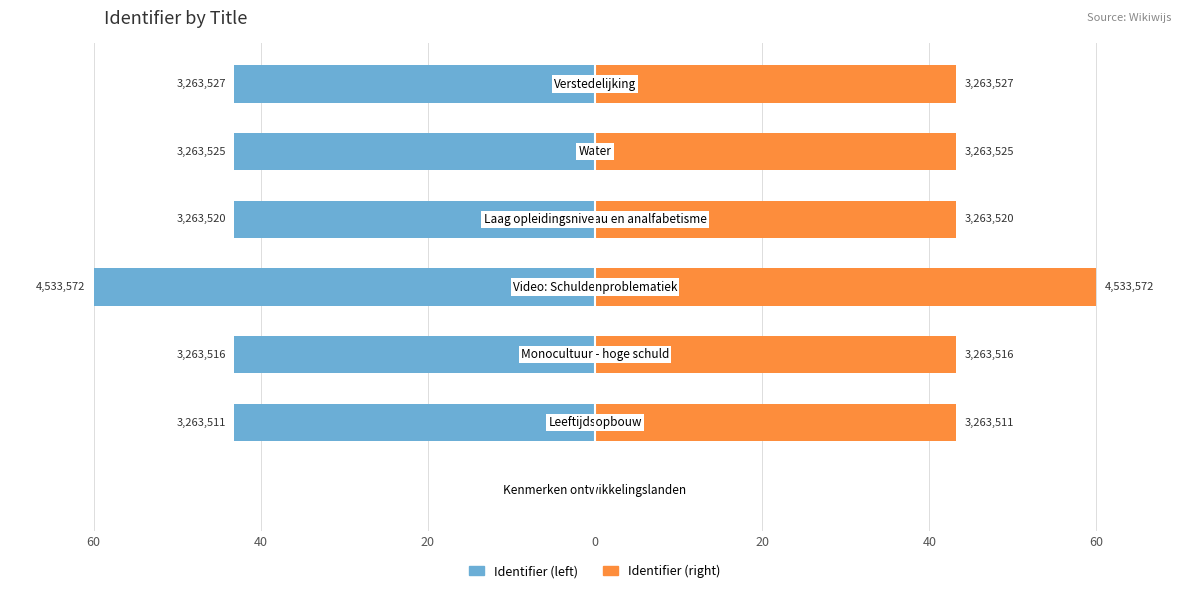

Which series changed the most between 20 and 60?

Identifier (left)